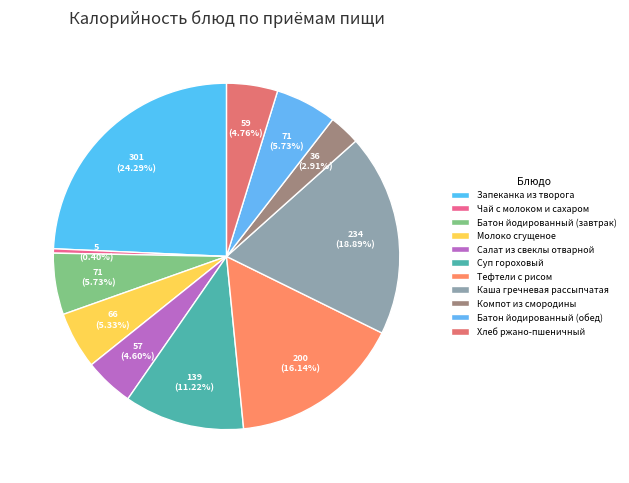

To the nearest percent, what is the combined percentage of Каша гречневая рассыпчатая and Компот из смородины?

22%